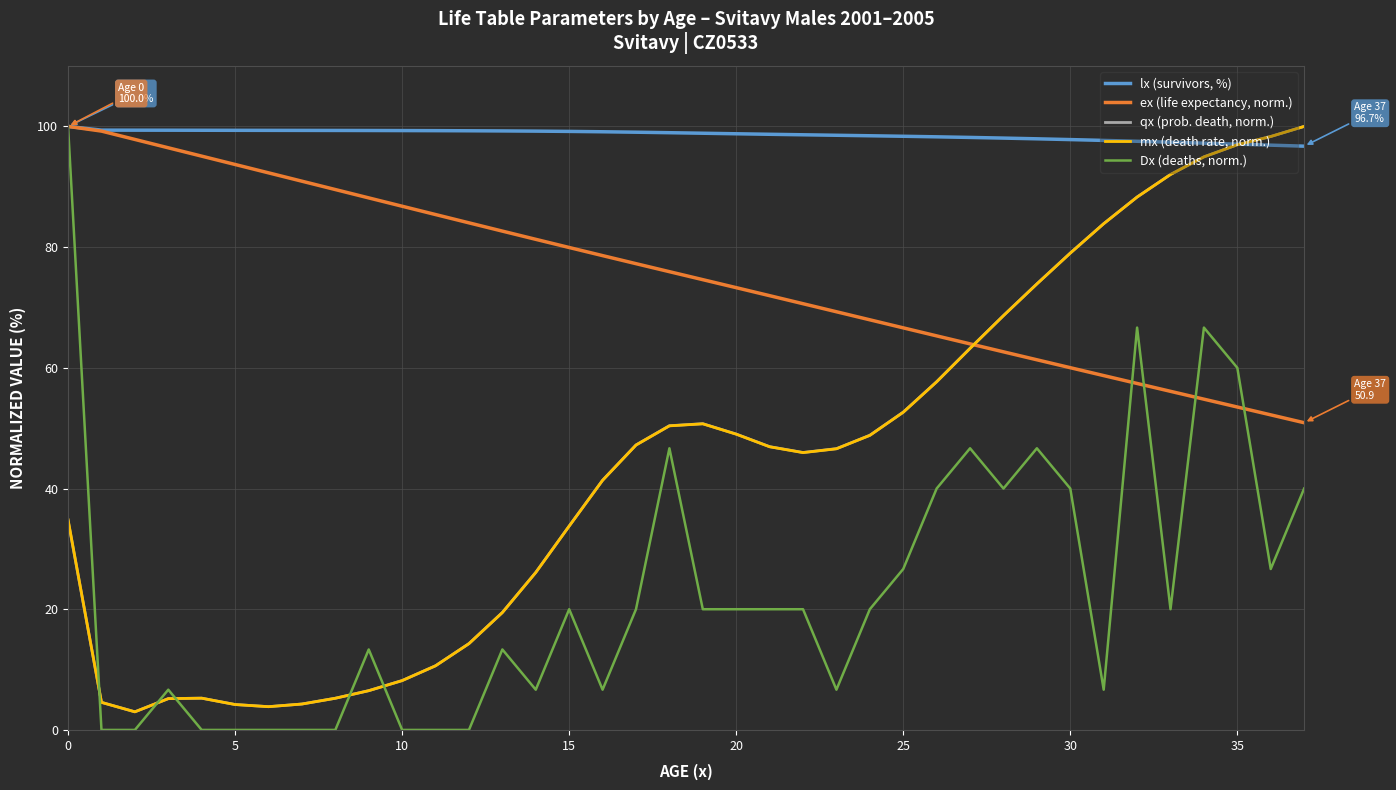

How many lines are shown in the chart?

5